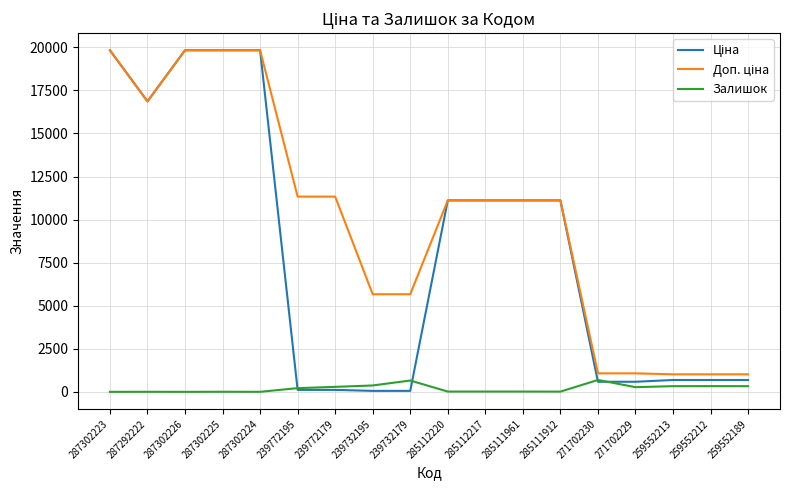

Where is Доп. ціна nearest to the value 10424?

285112220